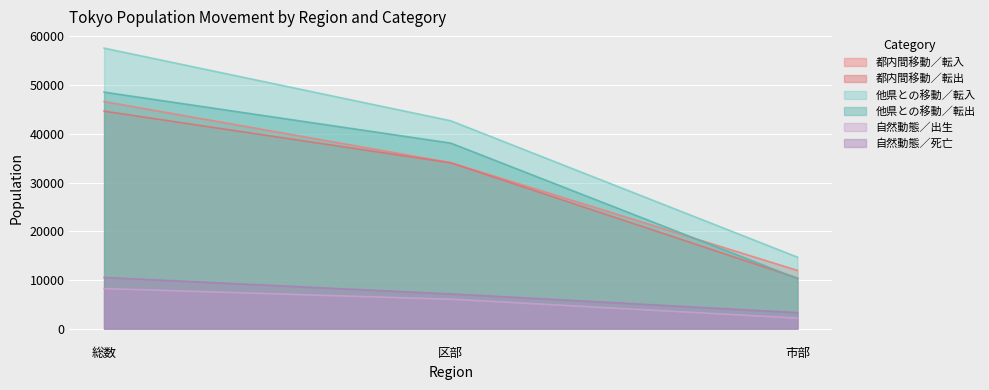

Is it true that 自然動態／死亡 equals 7017 at 総数?

False